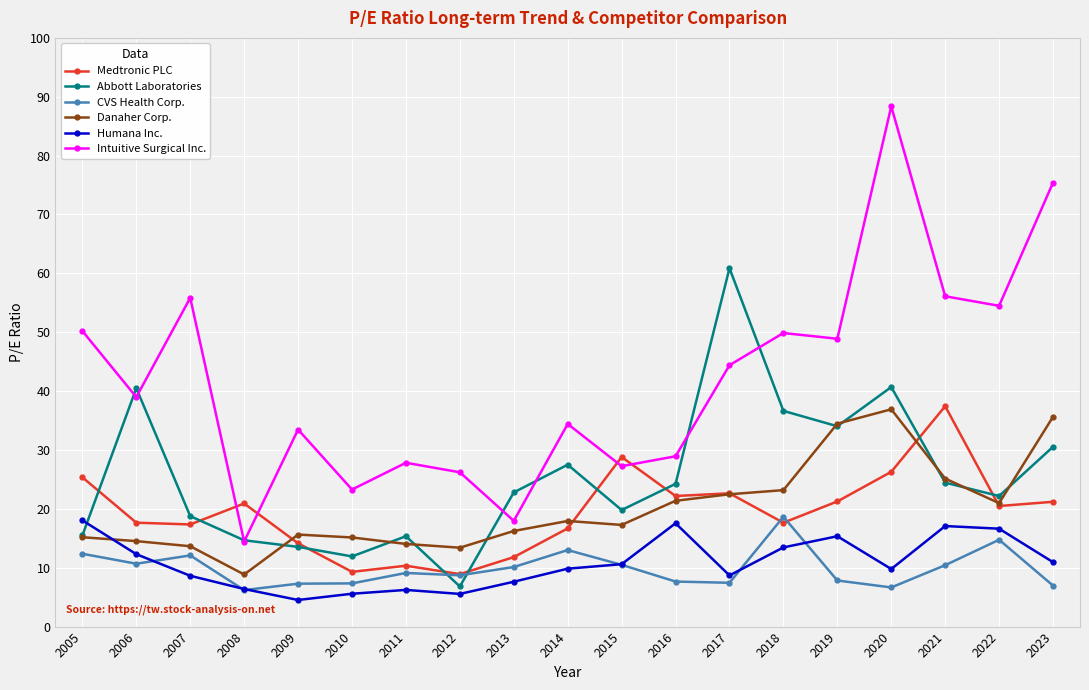

What is the sum of all Medtronic PLC values?

370.4